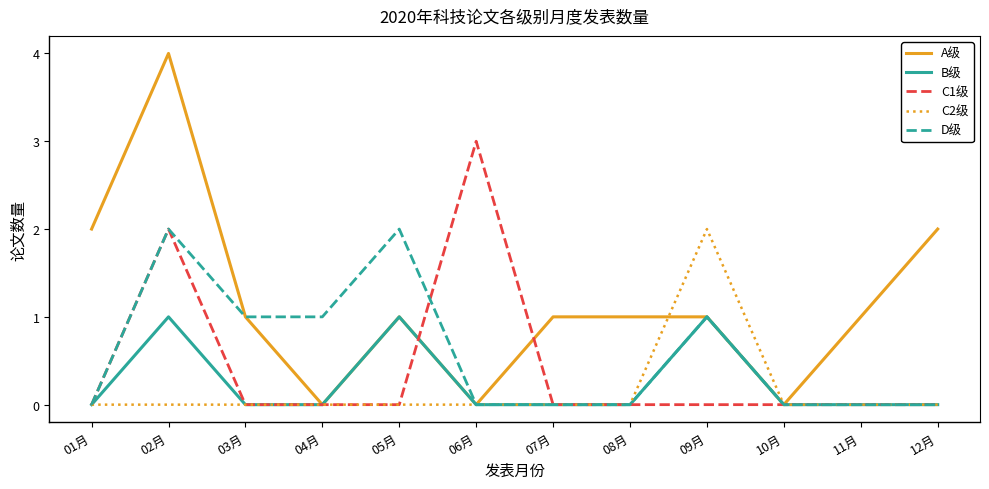

Which category has the highest value in the C2级 series?

09月